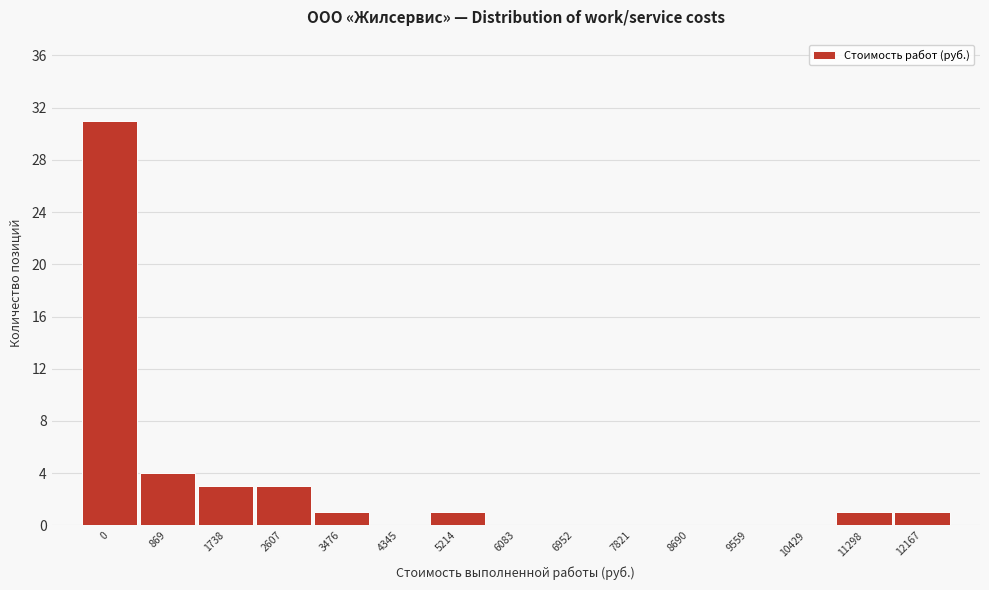

Reading left to right, list all the values displayed in this chart.

0=31	869=4	1738=3	2607=3	3476=1	4345=0	5214=1	6083=0	6952=0	7821=0	8690=0	9559=0	10429=0	11298=1	12167=1